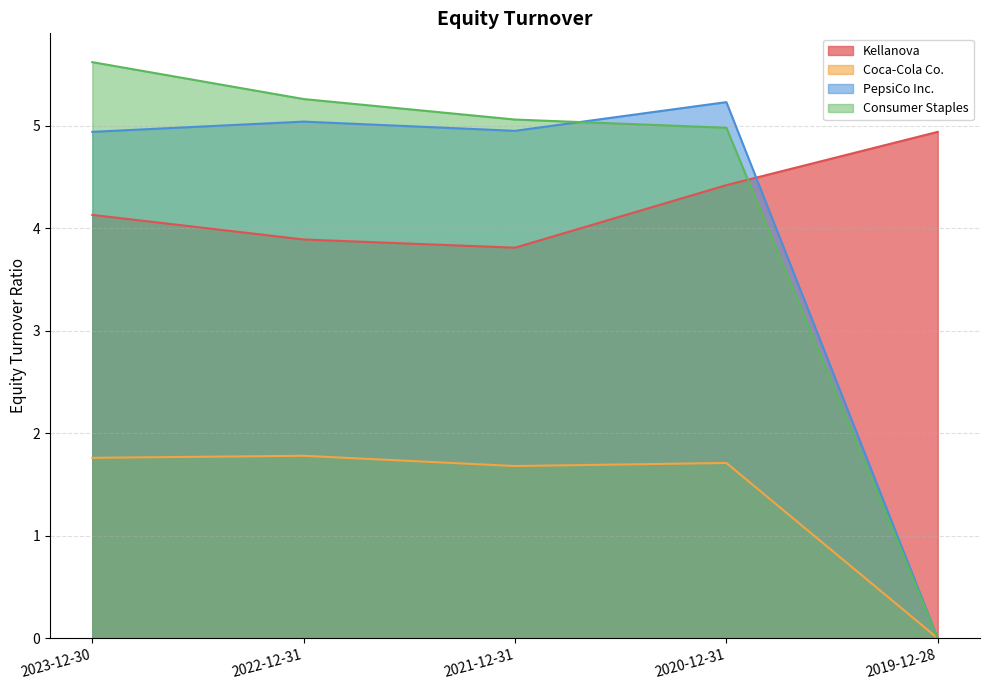

The value of Coca-Cola Co. at 2019-12-28 is -1.0. True or false?

False